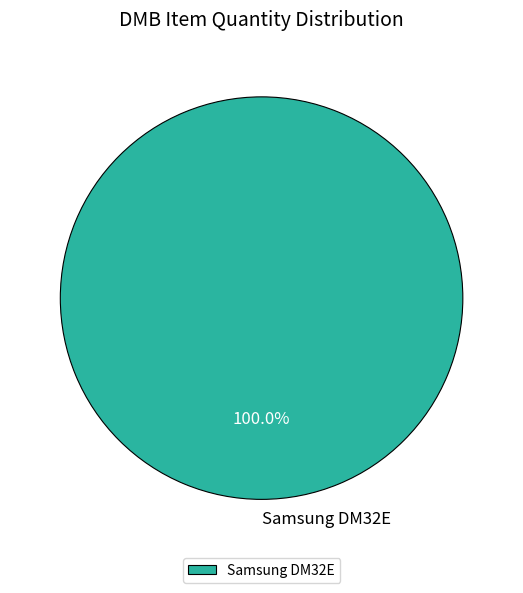

The Samsung DM32E slice represents 100% of the pie. True or false?

True